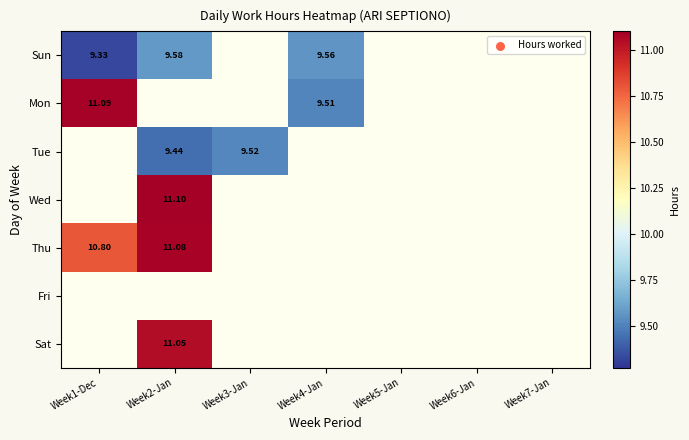

What is the highest value of the Mon series?

11.1